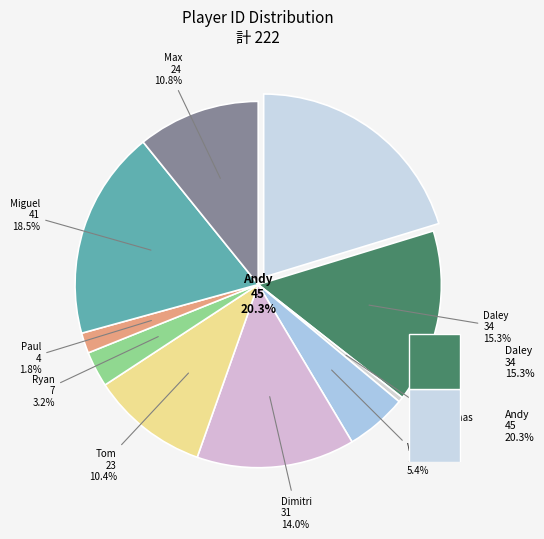

Between Wavel and Thomas, which is larger?

Wavel